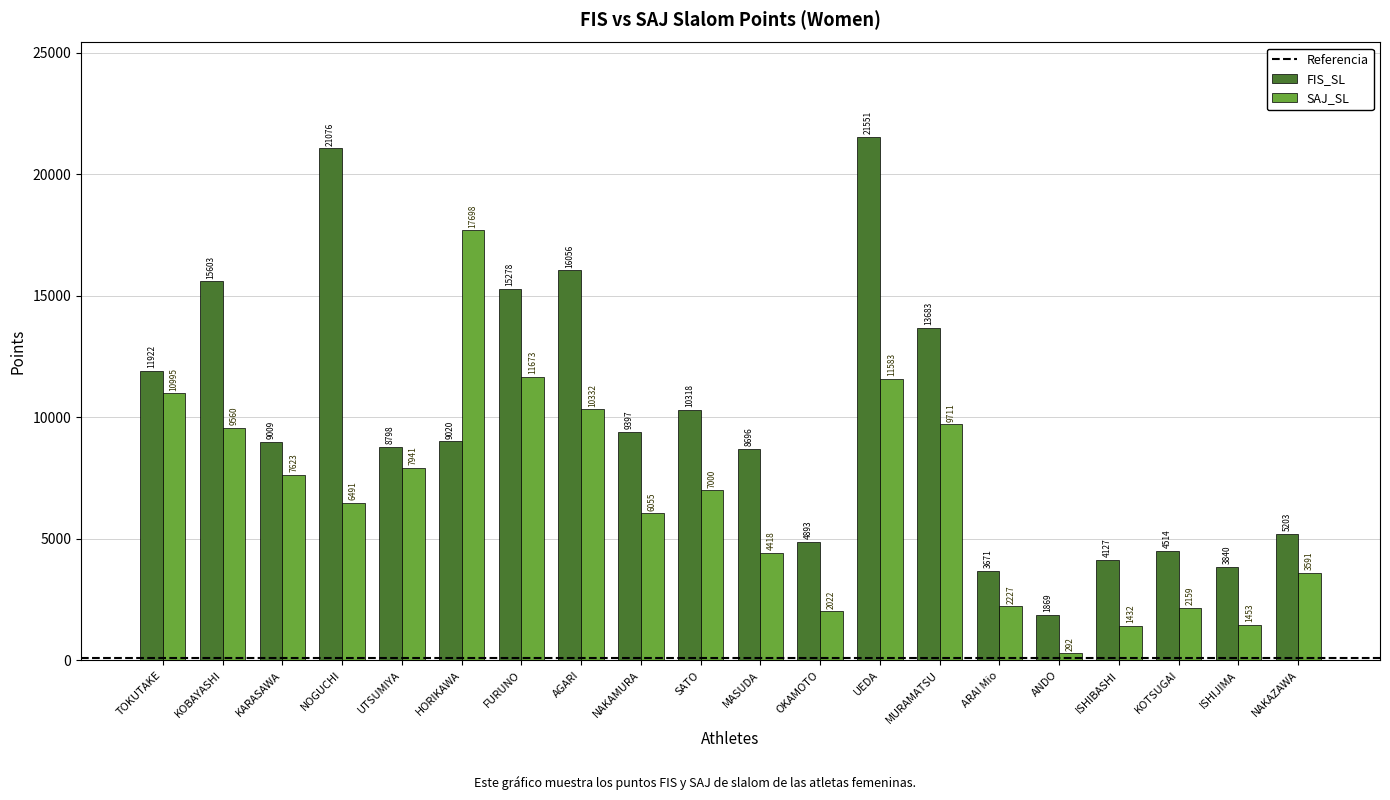

The FIS_SL series shows 1869 at ANDO. True or false?

True